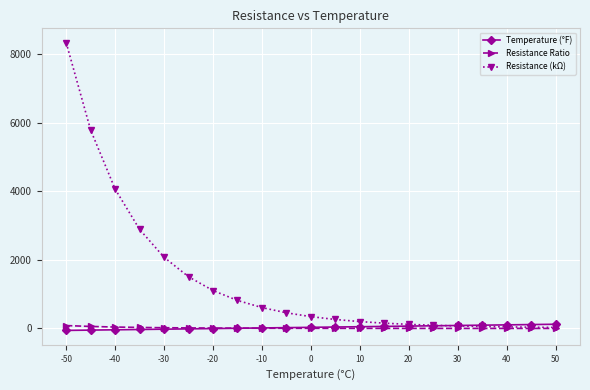

Which series has the largest range (max minus min)?

Resistance (kΩ)